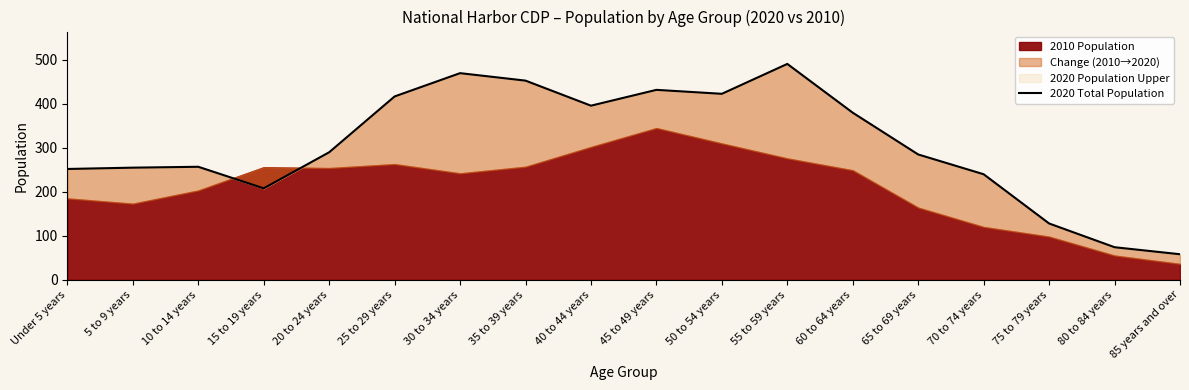

What is the change in value from Under 5 years to 35 to 39 years?

+201